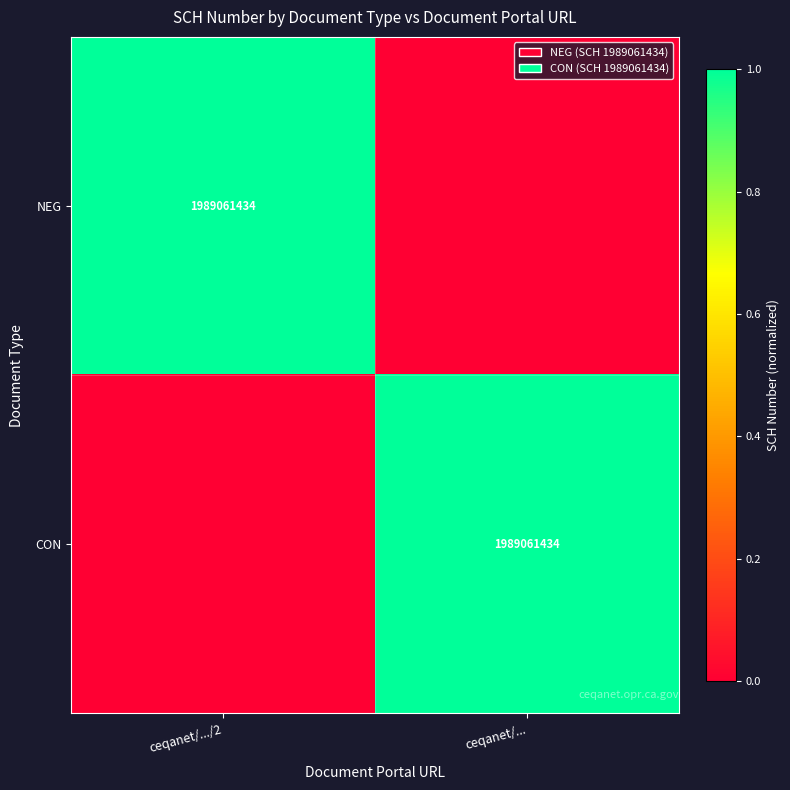

The value of NEG at ceqanet/.../2 is 3324532768. True or false?

False